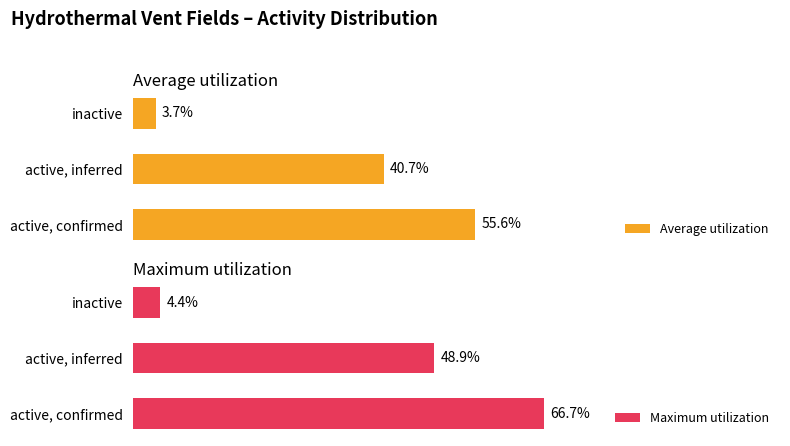

At which label does Average utilization reach its peak?

active, confirmed